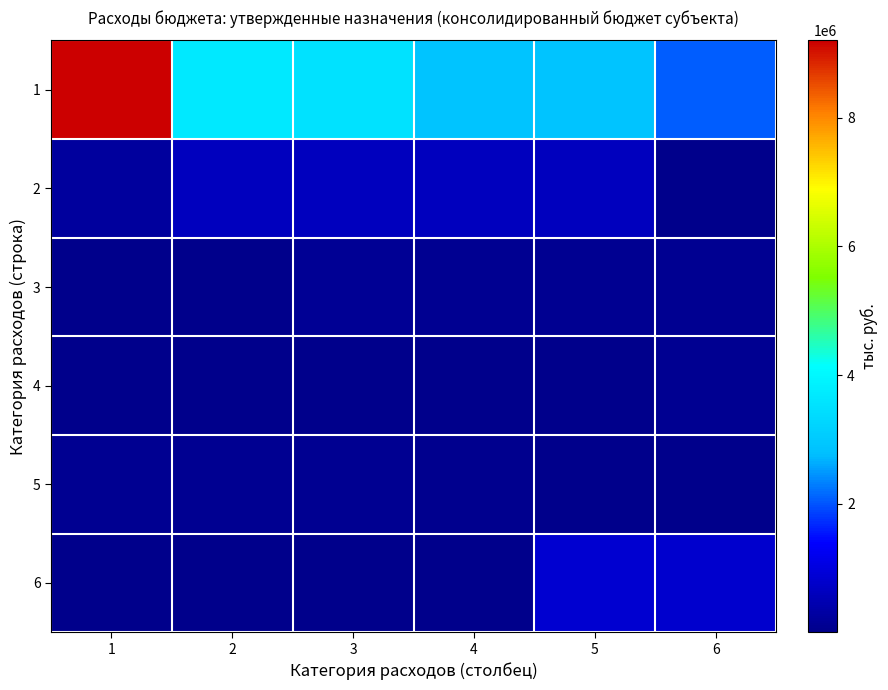

How many data points does each series have?

6